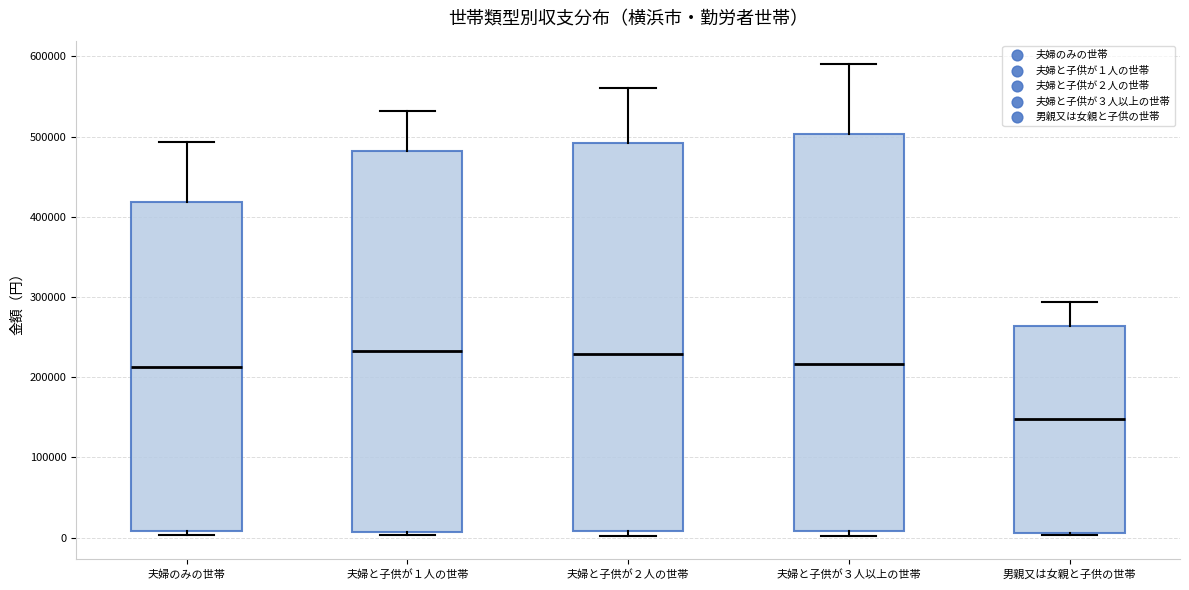

Which box is the tallest, from its lower edge to its upper edge?

夫婦と子供が３人以上の世帯